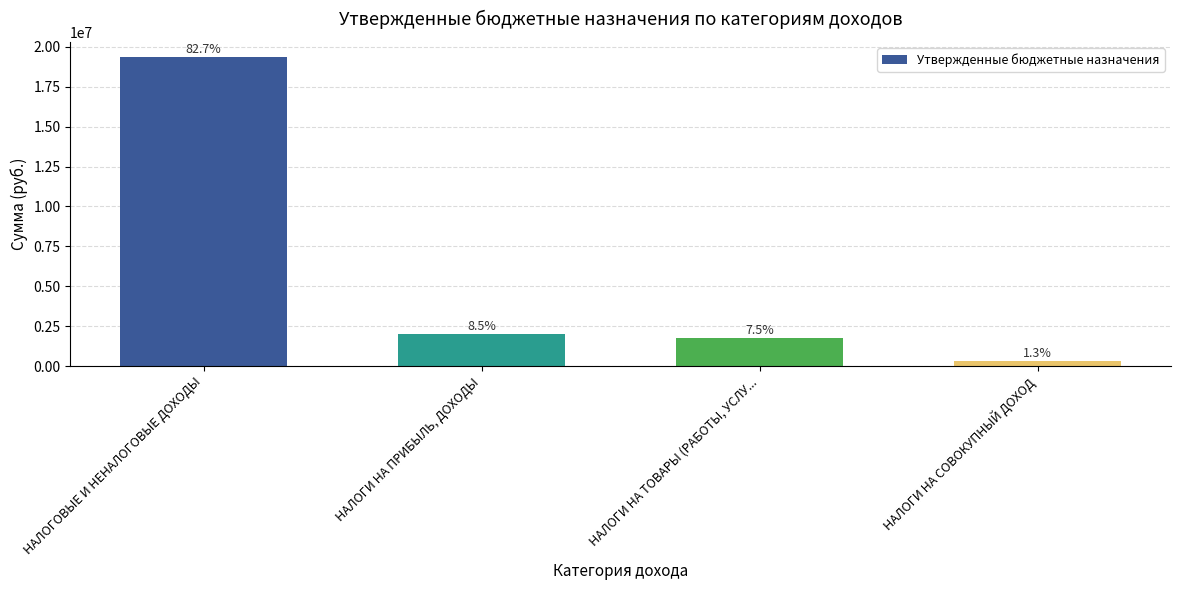

What is the minimum value shown in the chart?

309500